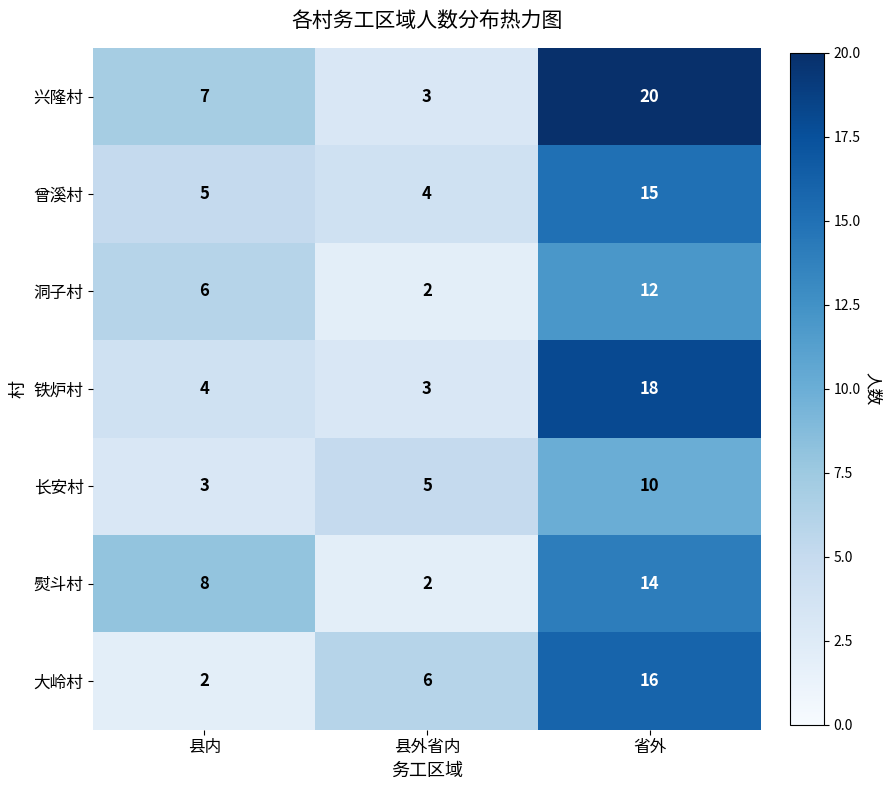

What is the maximum value for 兴隆村?

20